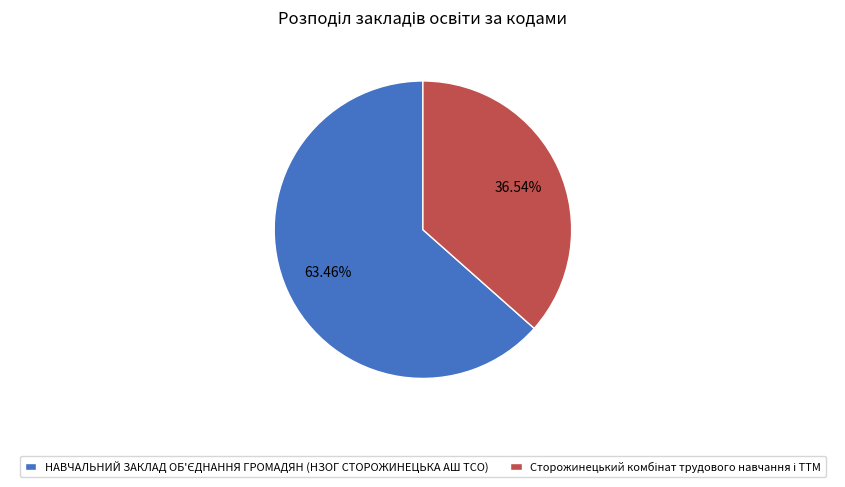

Does any single category account for the majority?

Yes